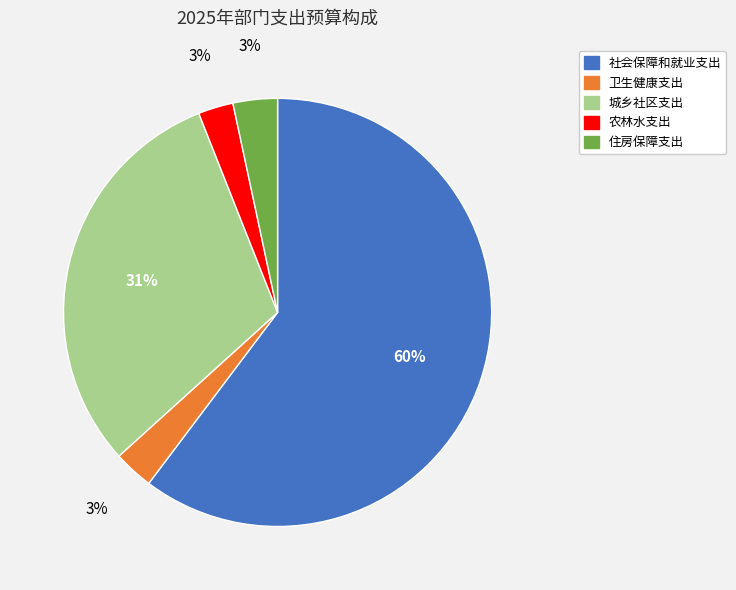

To the nearest percent, what portion does 社会保障和就业支出 represent?

60%